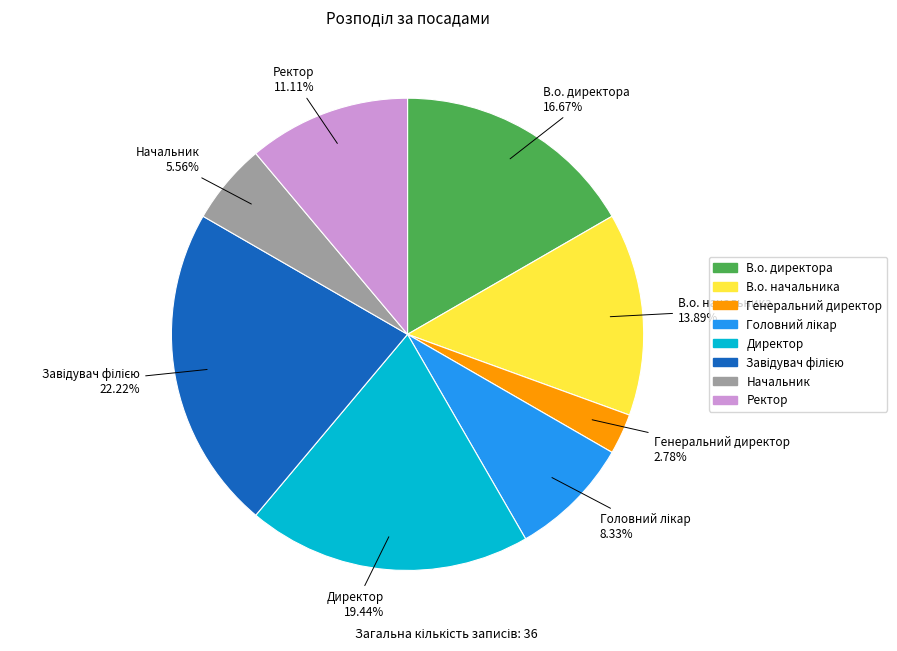

To the nearest percent, what is the difference between the largest and smallest slice percentages?

19%